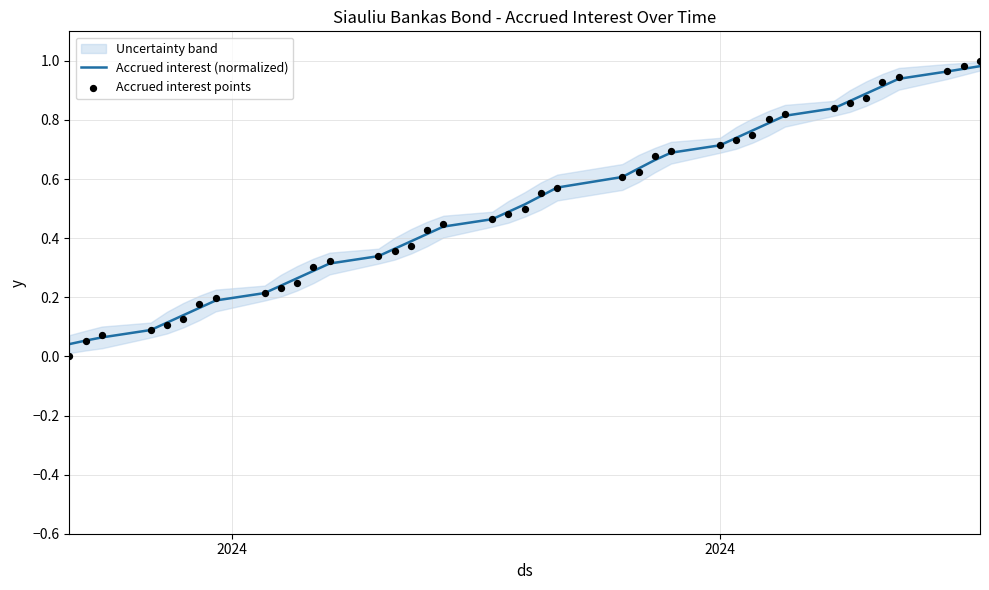

Which series has the widest spread of Y values?

Accrued interest points